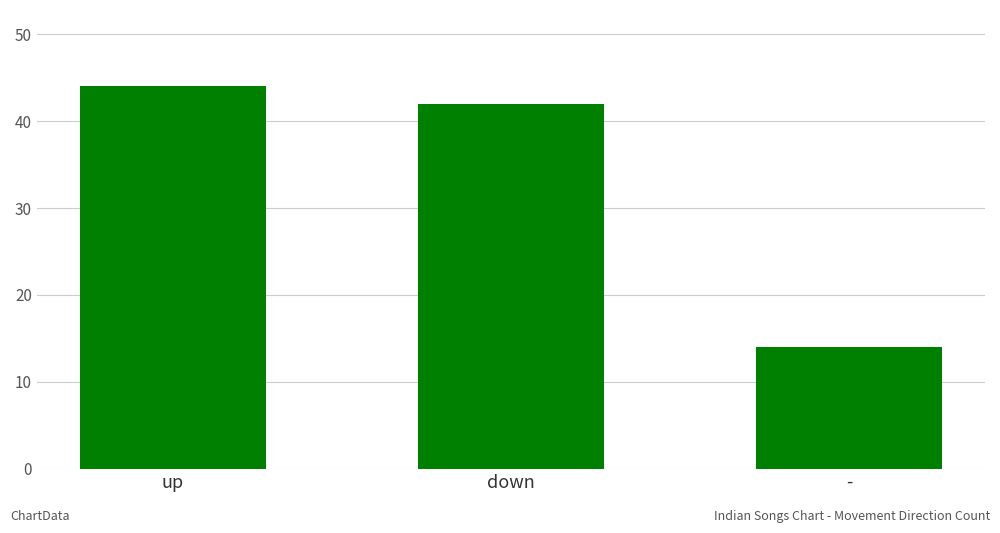

What is the difference between the maximum and minimum values?

30